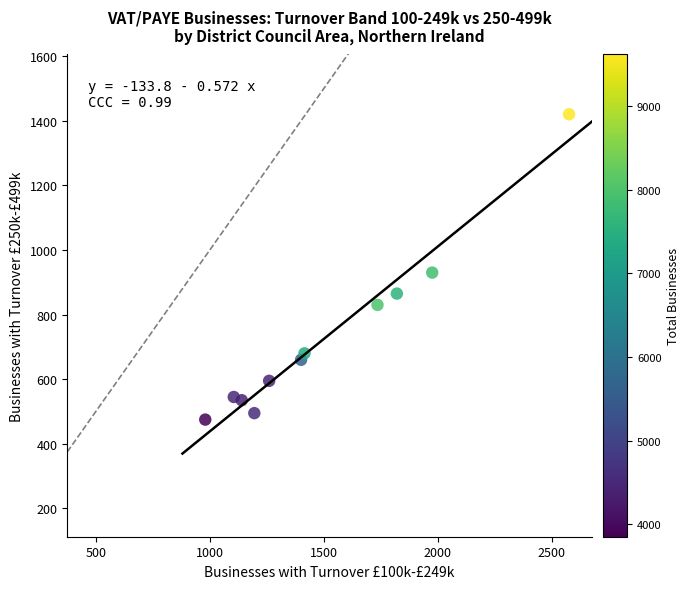

What is the average Y value?

730